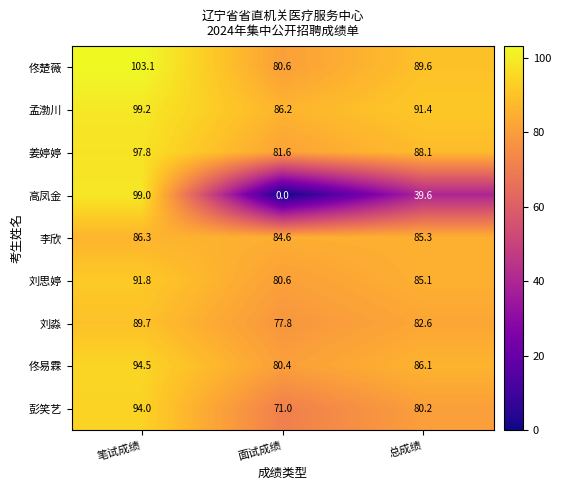

Rank the series at 笔试成绩 from highest to lowest value.

佟楚薇, 孟渤川, 高凤金, 姜婷婷, 佟易霖, 彭笑艺, 刘思婷, 刘淼, 李欣